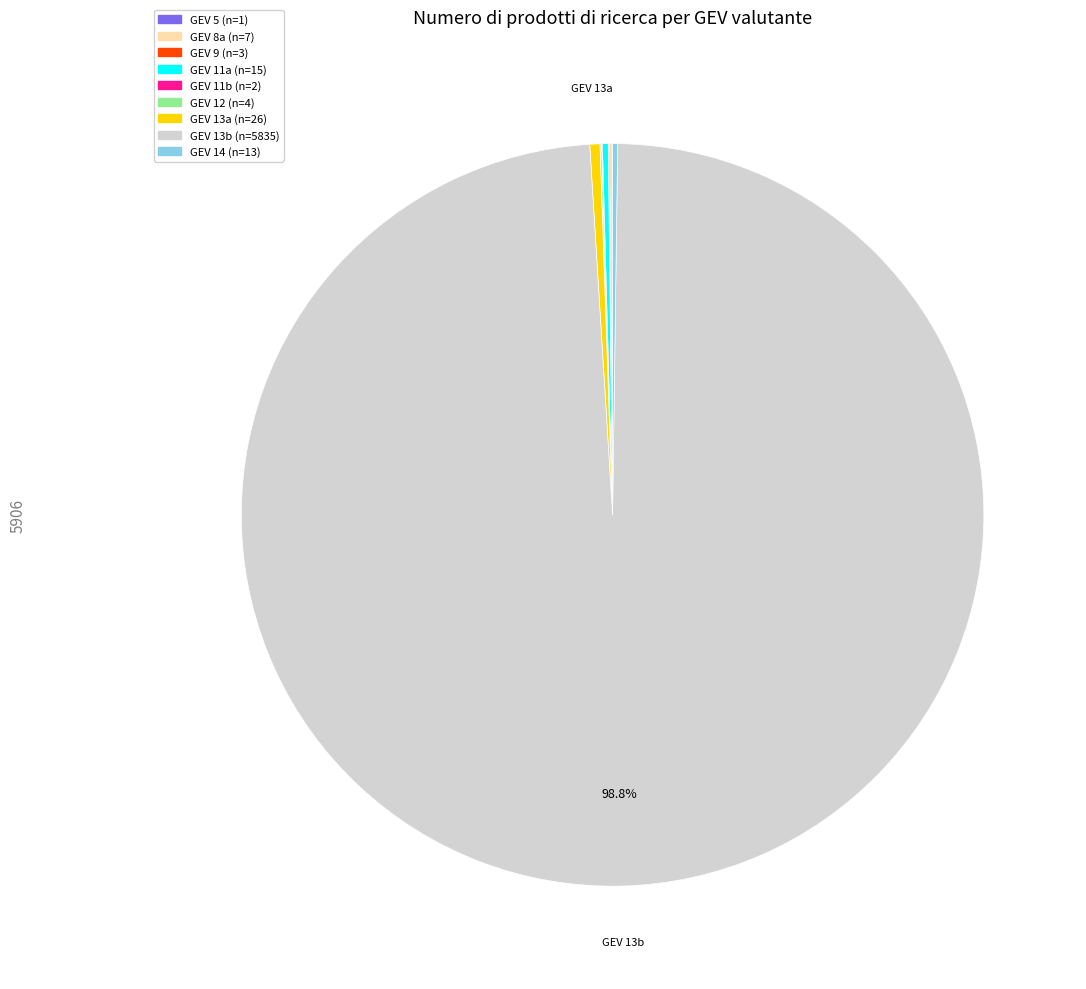

Is there any slice that represents more than half of the pie?

Yes